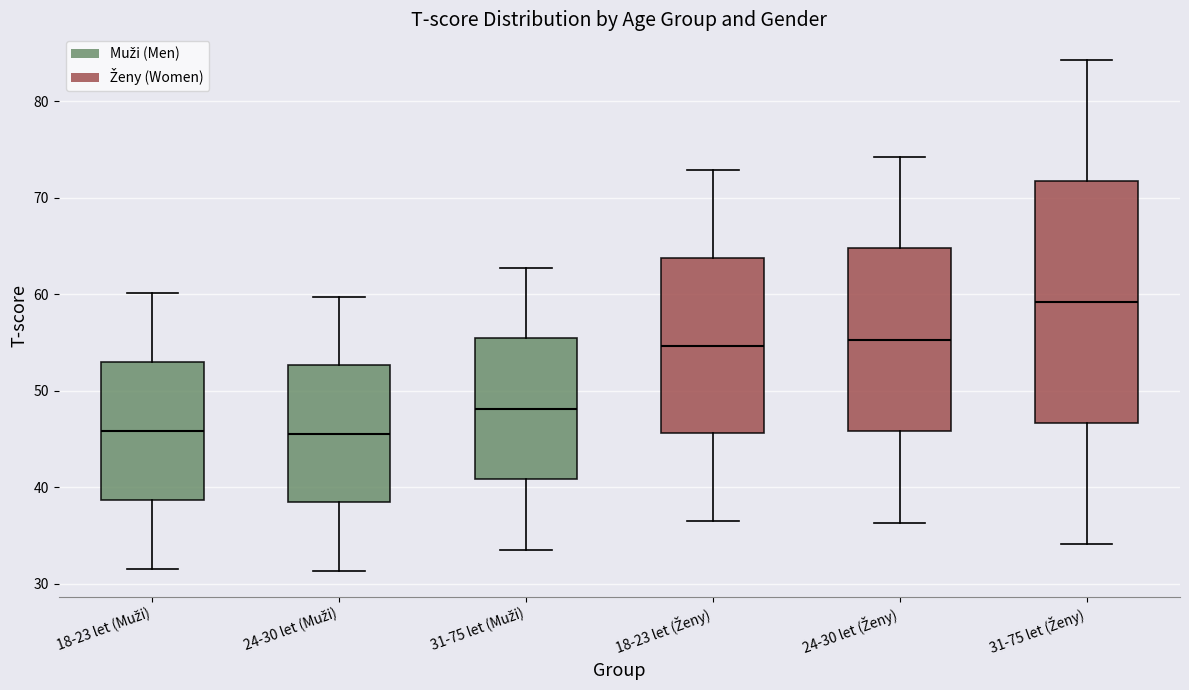

Comparing the boxes themselves (not the whiskers), which one is the tallest?

31-75 let (Ženy)